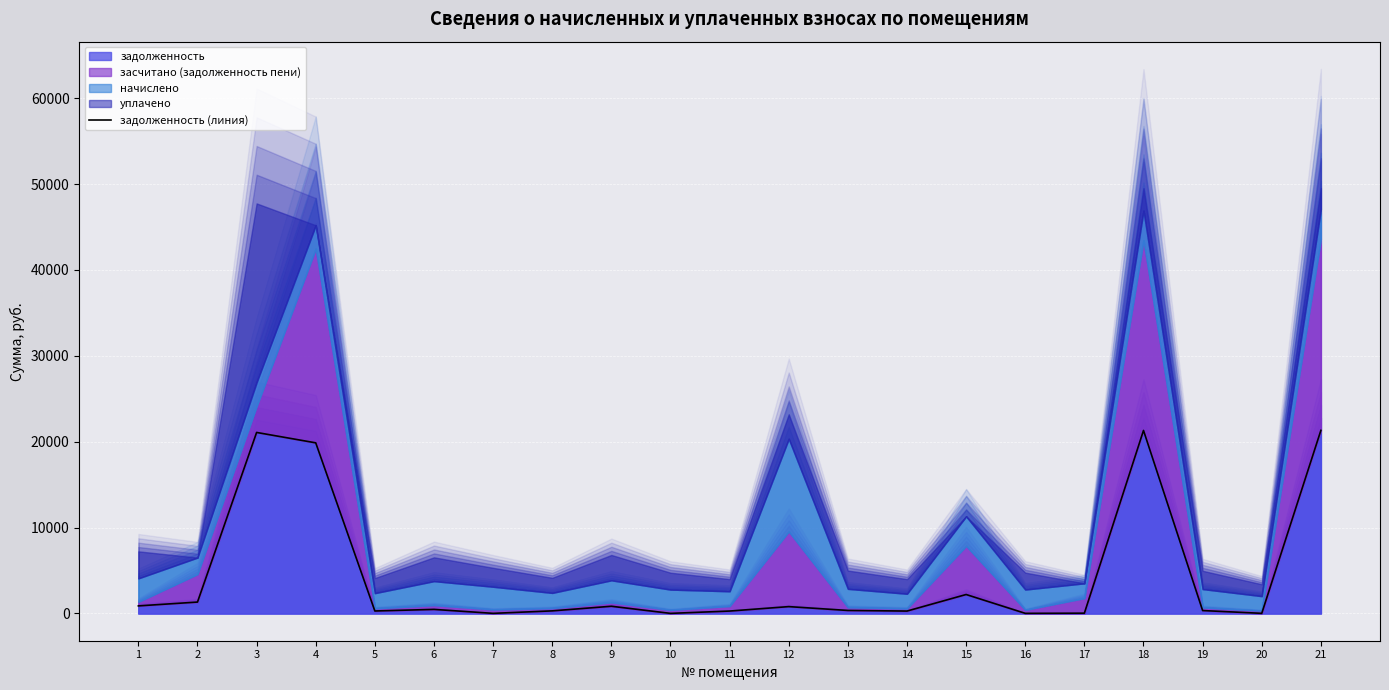

Reading left to right, extract all data points from this chart.

885.8	1330.4	21082.5	19872.1	291.8	476.8	15.5	305.3	842.5	13.9	284.2	800.8	353.4	282.8	2210.5	17.7	35.8	21315.6	342.6	17.8	21322.1